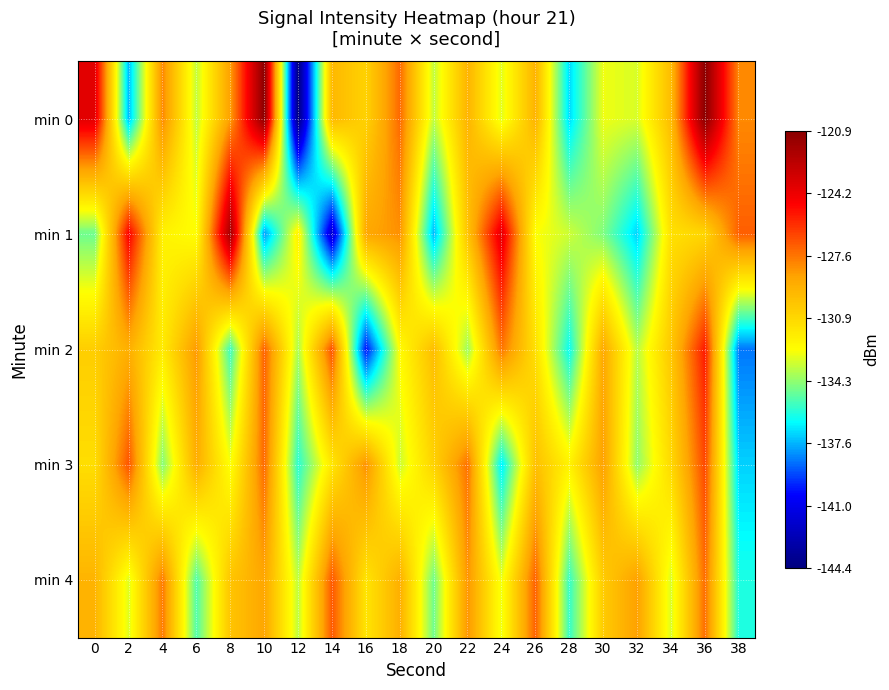

Reading left to right, extract all data points from this chart.

min 0: 0=-123.8	2=-137.6	4=-128.0	6=-133.5	8=-128.6	10=-120.9	12=-144.4	14=-129.6	16=-130.7	18=-127.3	20=-133.6	22=-129.4	24=-133.1	26=-129.4	28=-137.1	30=-132.9	32=-133.2	34=-129.7	36=-120.9	38=-128.1
min 1: 0=-134.9	2=-124.7	4=-132.1	6=-132.6	8=-121.7	10=-138.1	12=-132.0	14=-141.9	16=-128.9	18=-128.2	20=-137.6	22=-130.1	24=-123.9	26=-132.7	28=-133.4	30=-134.6	32=-137.2	34=-131.3	36=-130.9	38=-127.1
min 2: 0=-130.5	2=-129.2	4=-131.8	6=-128.4	8=-135.6	10=-127.1	12=-133.9	14=-126.7	16=-140.2	18=-132.5	20=-129.8	22=-134.1	24=-127.6	26=-131.3	28=-136.4	30=-128.9	32=-133.7	34=-130.2	36=-125.4	38=-138.6
min 3: 0=-131.2	2=-126.8	4=-134.5	6=-129.1	8=-132.7	10=-127.3	12=-135.9	14=-131.6	16=-128.2	18=-133.4	20=-130.7	22=-127.5	24=-136.8	26=-129.9	28=-132.1	30=-128.6	32=-134.3	34=-131.0	36=-126.5	38=-137.2
min 4: 0=-129.4	2=-133.1	4=-127.7	6=-135.3	8=-130.1	10=-128.8	12=-133.6	14=-126.9	16=-131.5	18=-129.2	20=-134.8	22=-128.3	24=-132.9	26=-127.1	28=-135.7	30=-130.4	32=-128.6	34=-133.2	36=-127.4	38=-136.1